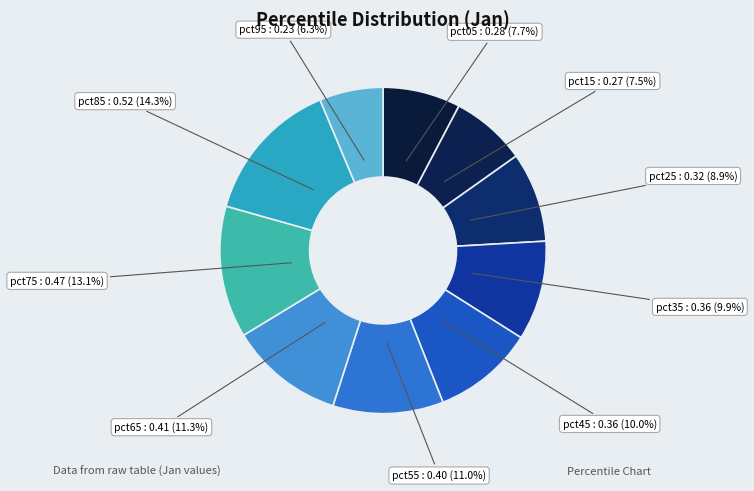

How many slices are in this pie chart?

10